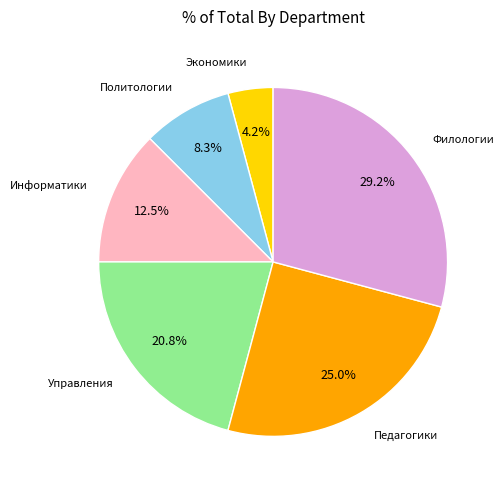

Is there any slice that represents more than half of the pie?

No